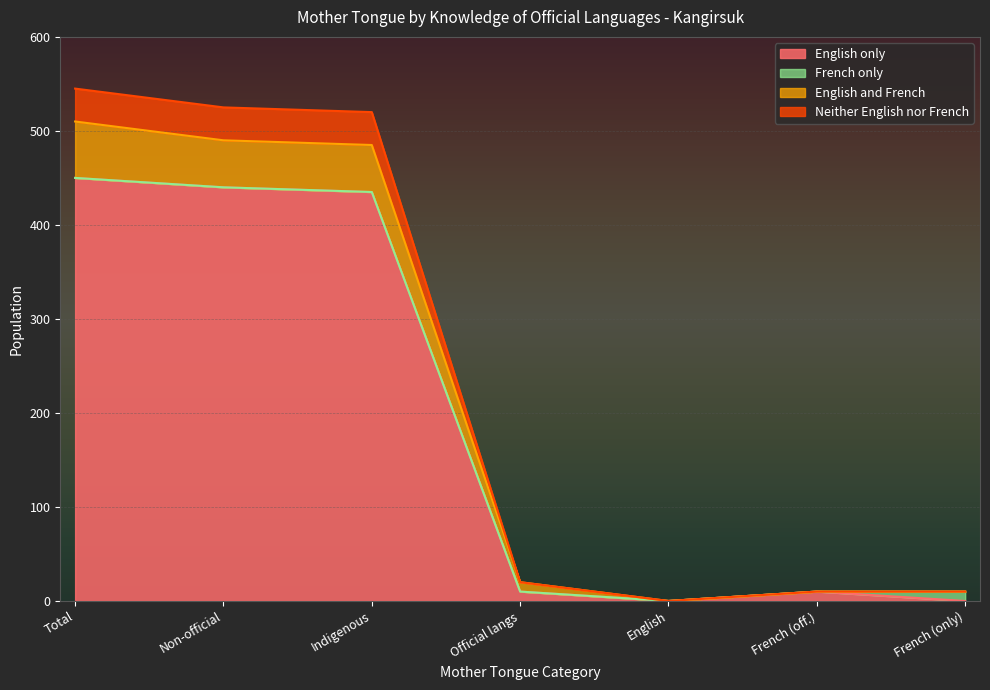

What is the difference between the English only values at Indigenous and Non-official?

5